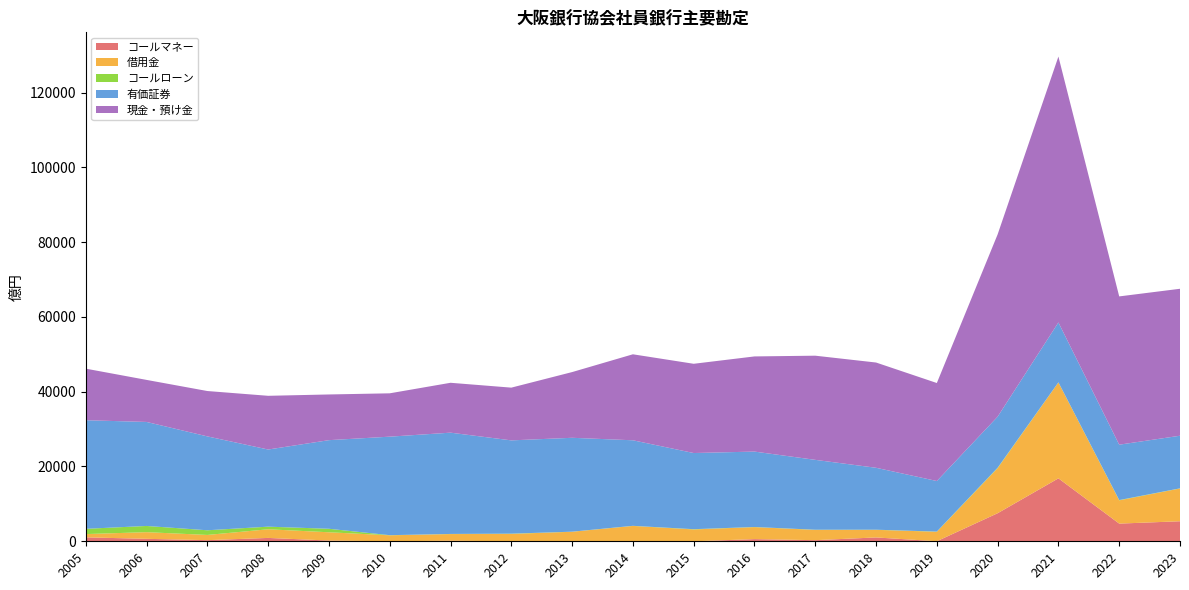

Reading right to left, what are all the values shown in this chart?

コールマネー: 5358	4730	16832	7503	18	1028	300	581	0	0	0	0	156	1	201	901	302	659	1053
借用金: 8760	6212	25650	12045	2525	2034	2748	3205	3169	4105	2547	1970	1773	1599	2209	2310	1394	1780	877
コールローン: 44	79	25	117	52	33	41	36	67	30	22	71	35	34	936	700	1250	1662	1405
有価証券: 14066	14812	16010	13660	13522	16562	18689	20167	20365	22876	25107	24945	27084	26344	23698	20629	25105	27814	29038
現金・預け金: 39296	39650	71101	48738	26205	28146	27853	25444	23866	22993	17571	14100	13337	11591	12219	14362	12130	11241	13792